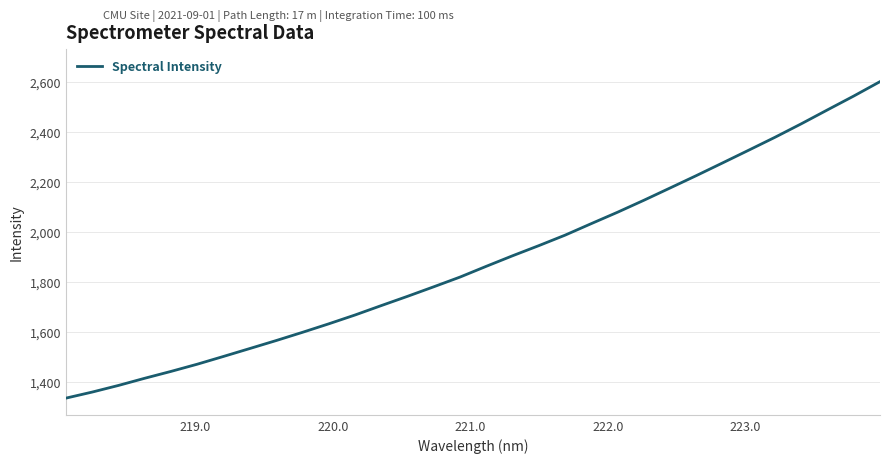

What is the difference between the maximum and minimum values?

1265.4